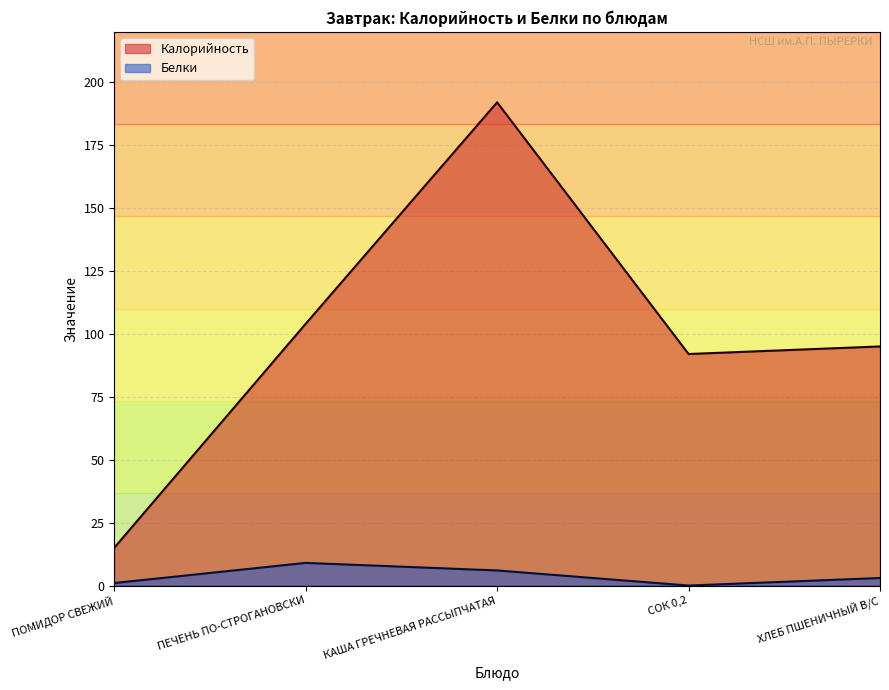

How many lines are shown in the chart?

2